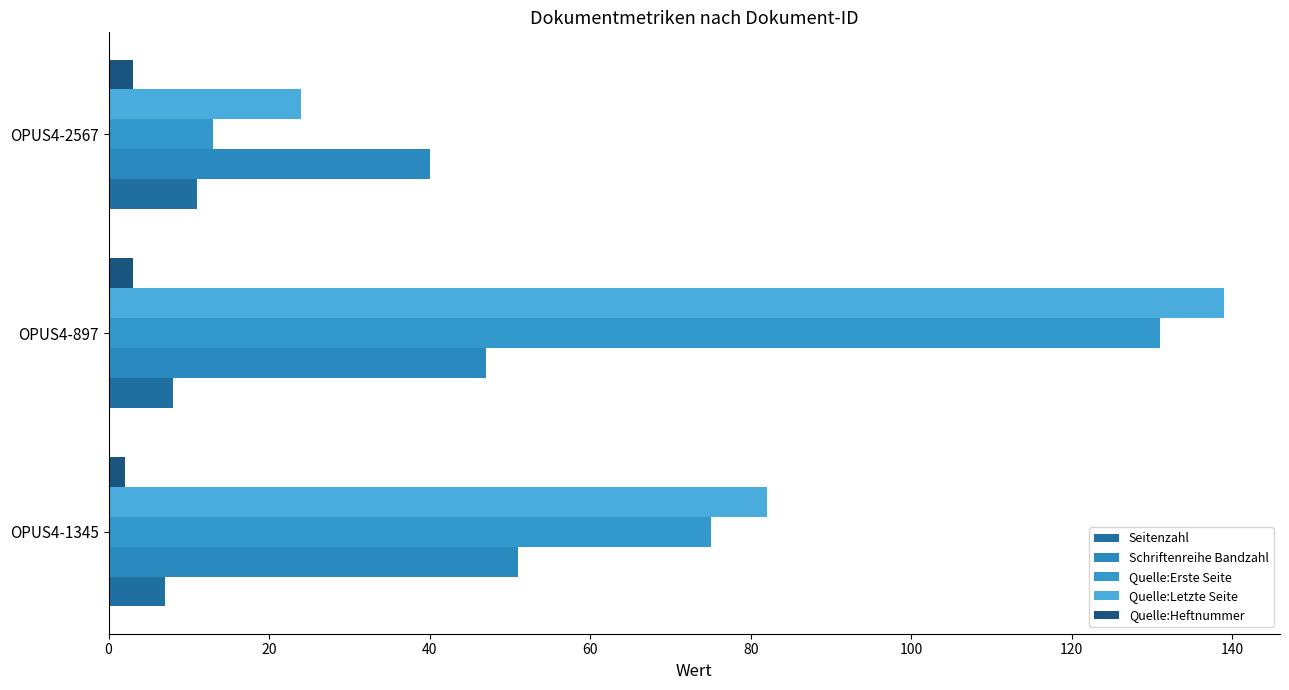

Count the number of categories in the chart.

3